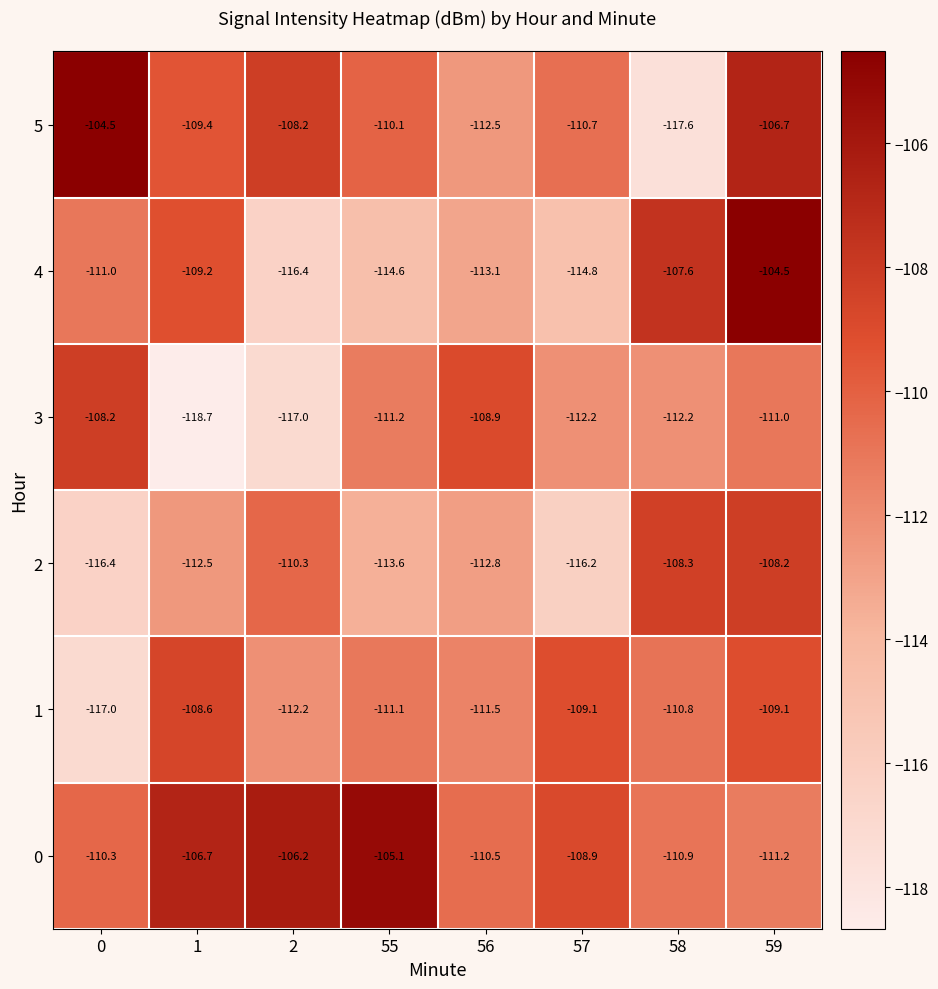

Is it true that 0 equals -110.5 at 56?

True